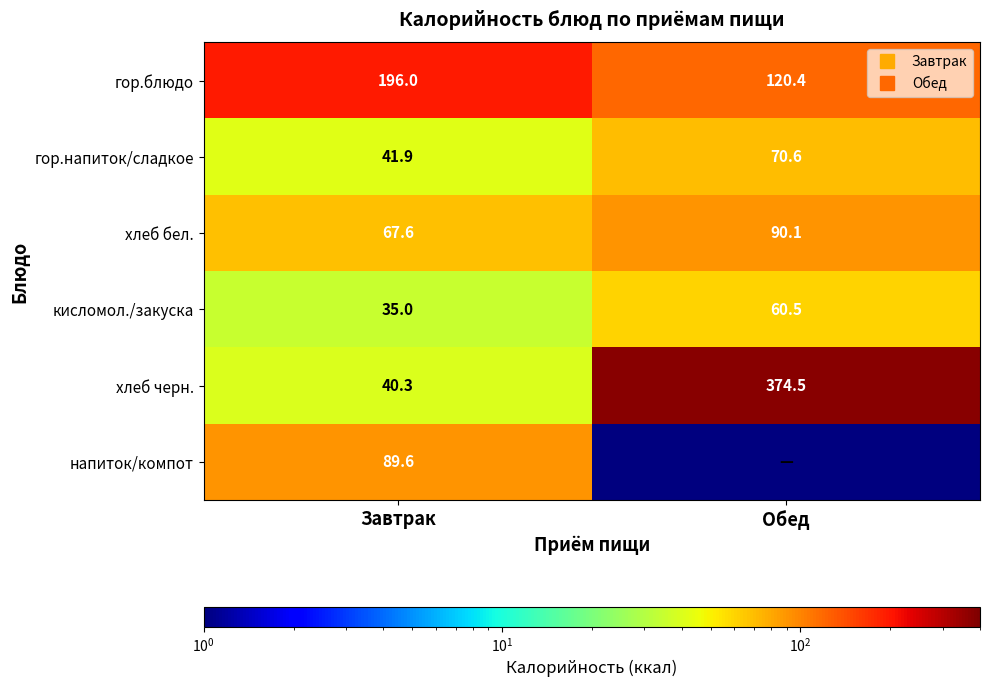

At which label does гор.блюдо reach its peak?

Завтрак